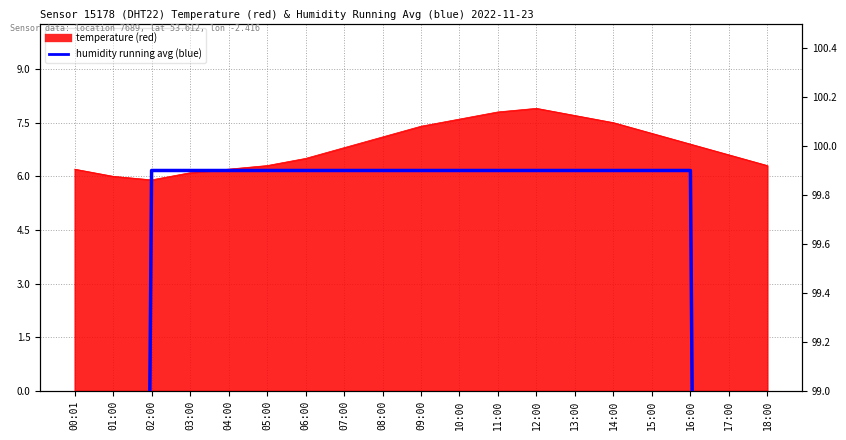

Where does the data first go above 99?

02:00